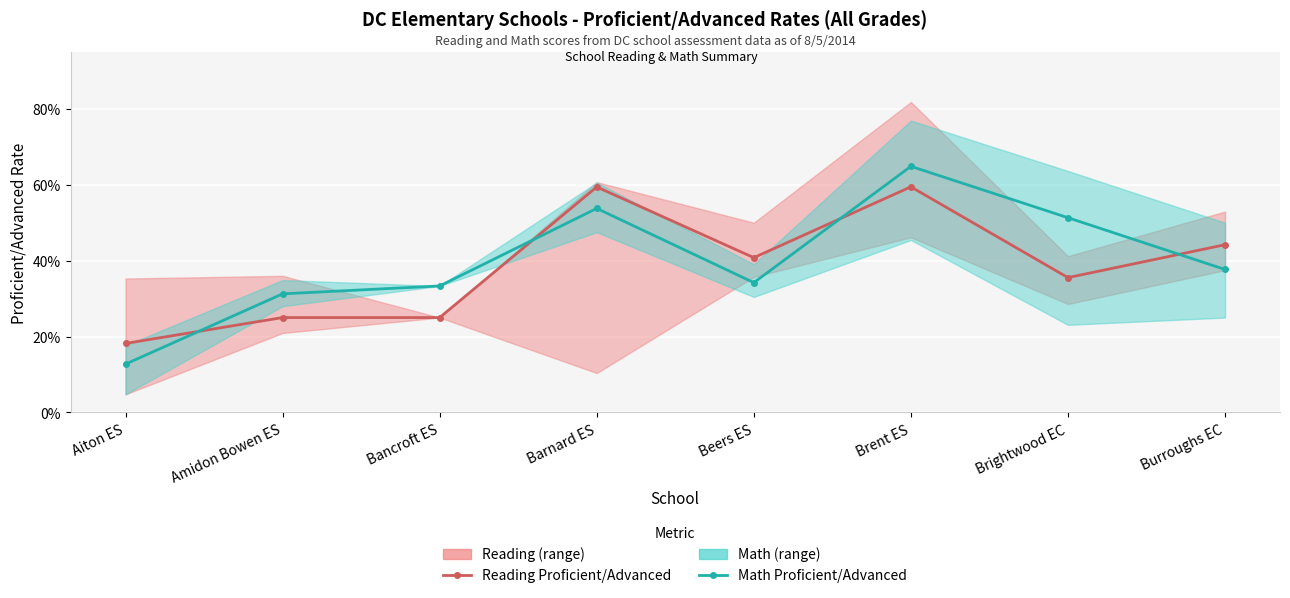

Reading right to left, extract all data points from this chart.

Reading Proficient/Advanced: 0.4	0.4	0.6	0.4	0.6	0.2	0.2	0.2
Math Proficient/Advanced: 0.4	0.5	0.6	0.3	0.5	0.3	0.3	0.1